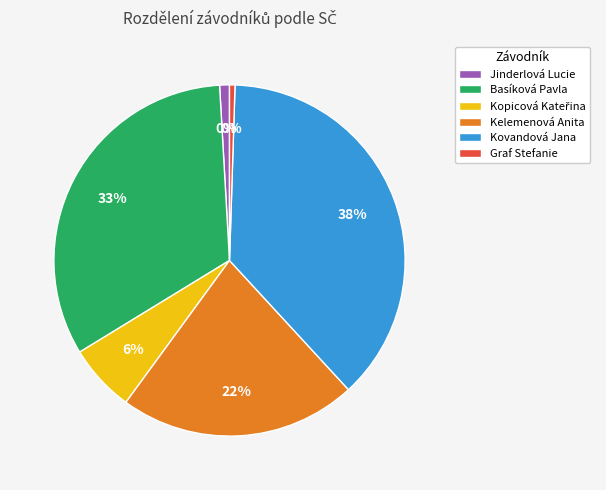

What is the smallest slice in the pie chart?

Graf Stefanie